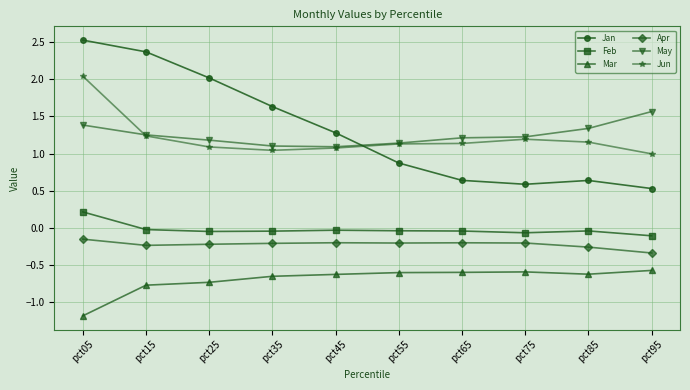

The value of Apr at pct85 is -0.1. True or false?

False